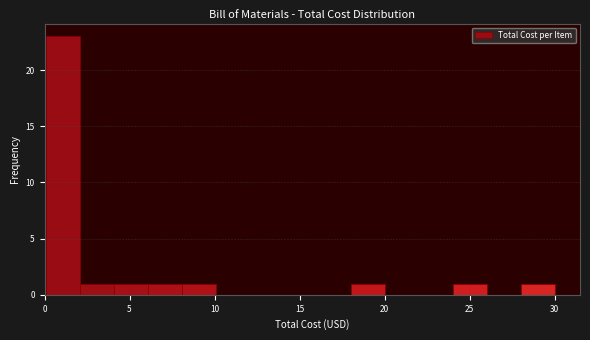

Around what value on the x-axis is the tallest bar? Give the approximate position of its centre, as read against the axis.

1.0